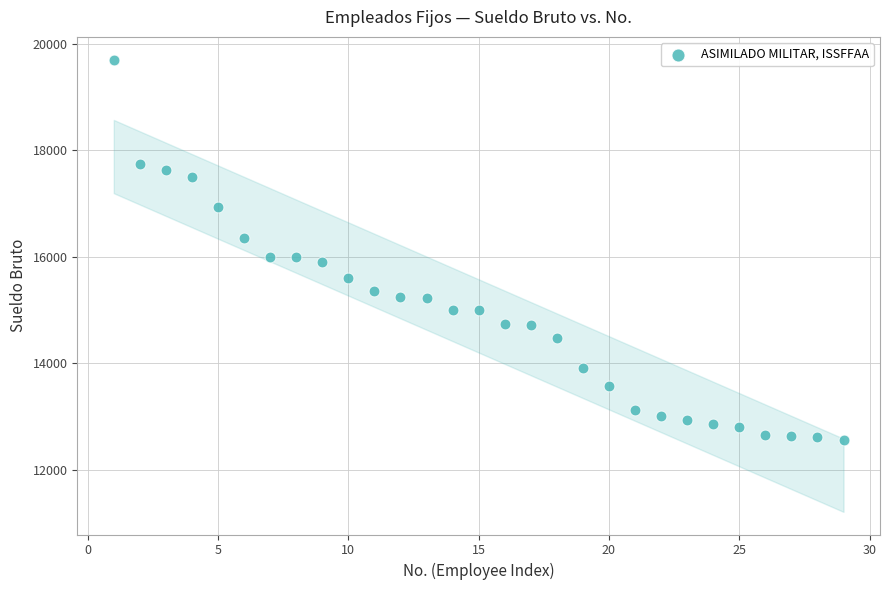

What is the range of X values (max minus min)?

28.0